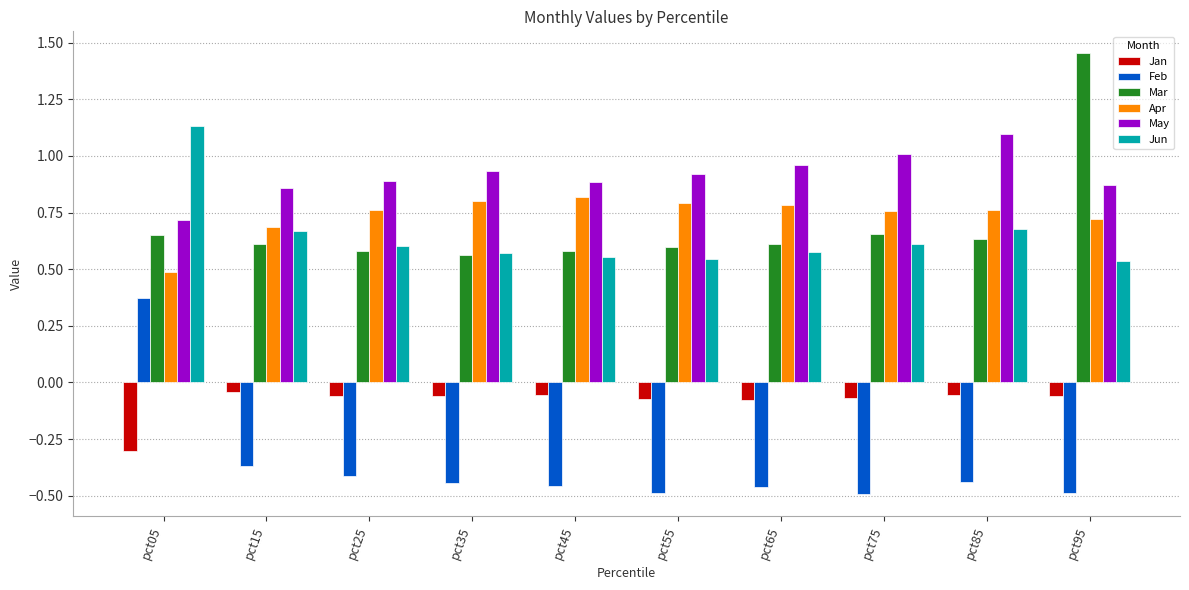

What is the difference between the highest and lowest values at pct35?

1.4